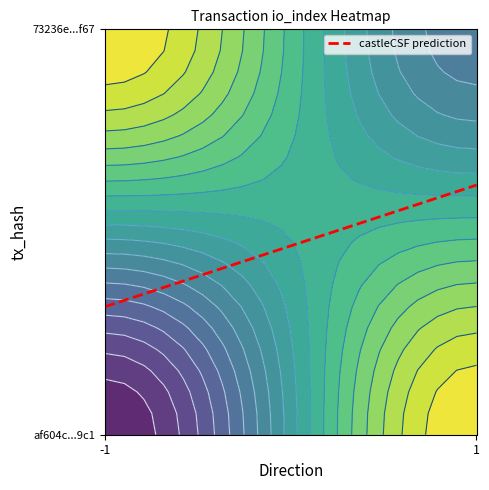

Count the number of data series in this chart.

2